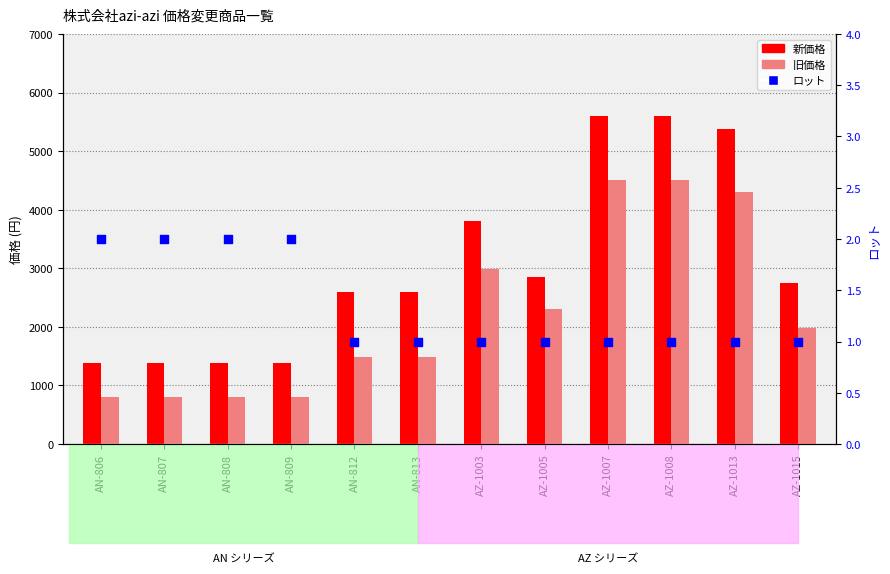

Which series reaches the minimum Y coordinate?

ロット